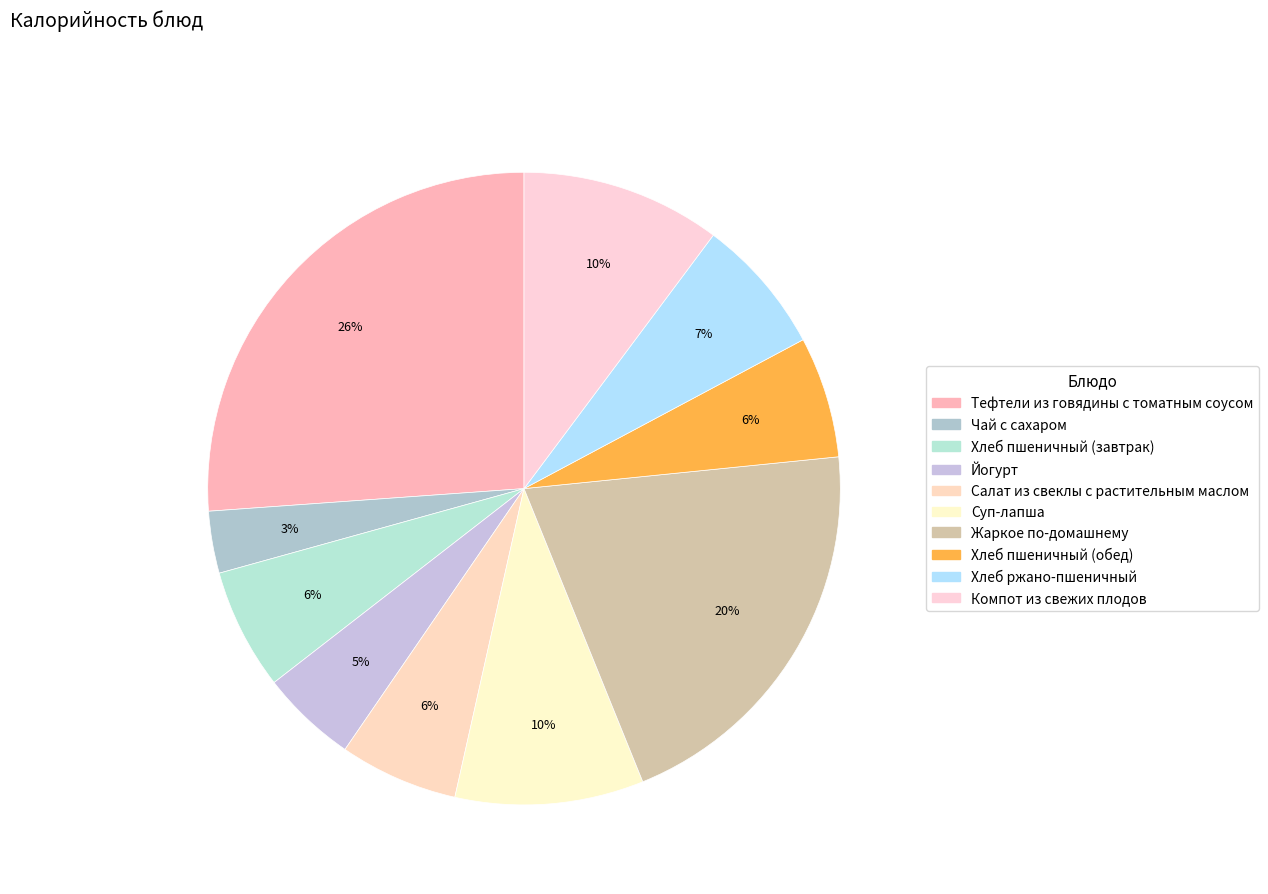

Count the number of slices in the pie.

10